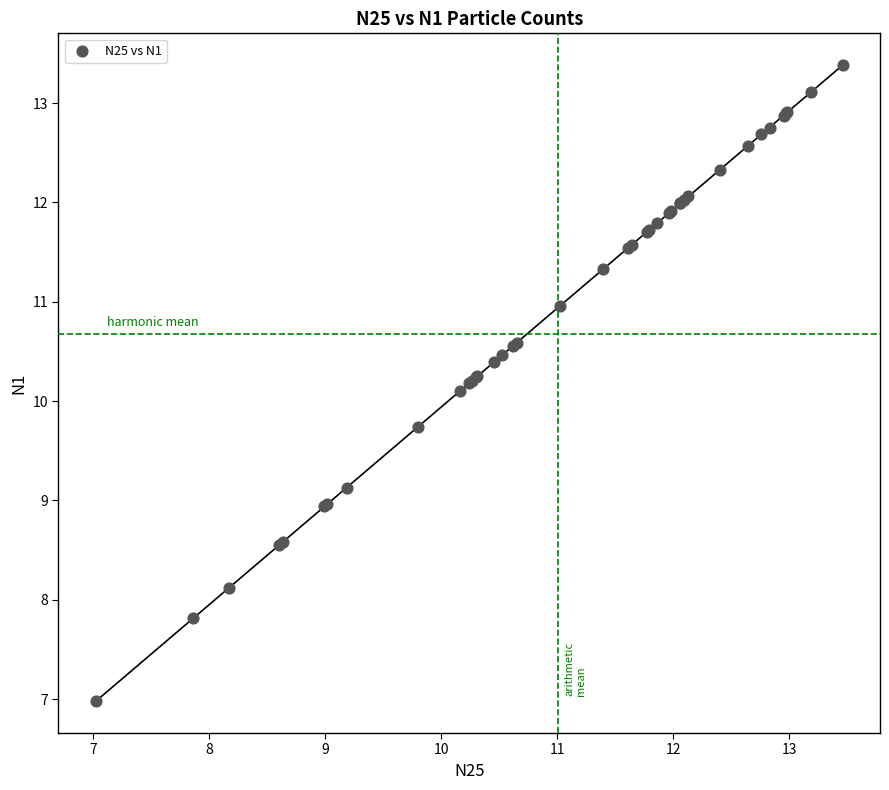

What Y value in the scatter plot is closest to 10?

10.1